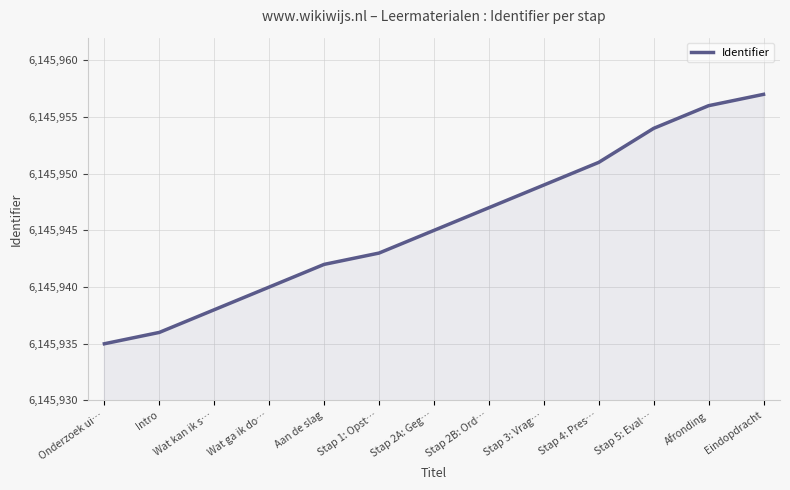

The value at Stap 5: Eval… is 6145954. True or false?

True